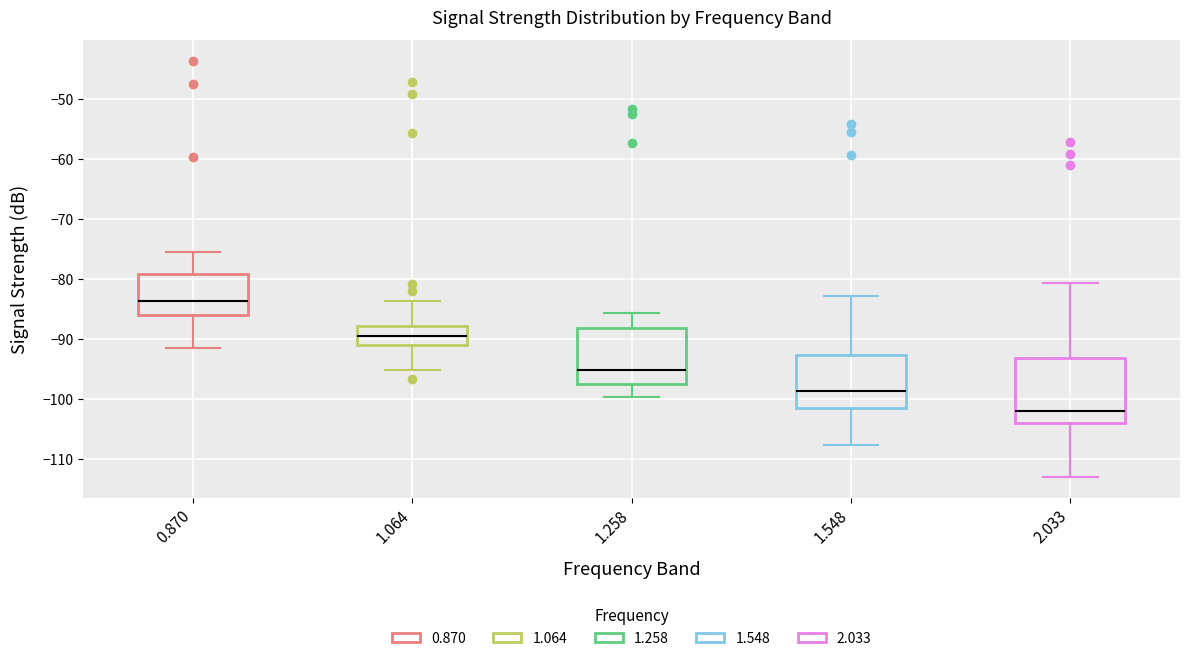

Reading left to right, transcribe this box plot: for each box, give where its median line is, the range the box spans, and where its two whiskers end, as read against the y-axis. The values are not printed on the chart, so give them approximately, as read against the axis.

0.870: median -84, box -86 to -79, whiskers -91 to -75
1.064: median -89, box -91 to -88, whiskers -95 to -84
1.258: median -95, box -97 to -88, whiskers -100 to -86
1.548: median -99, box -101 to -93, whiskers -108 to -83
2.033: median -102, box -104 to -93, whiskers -113 to -81